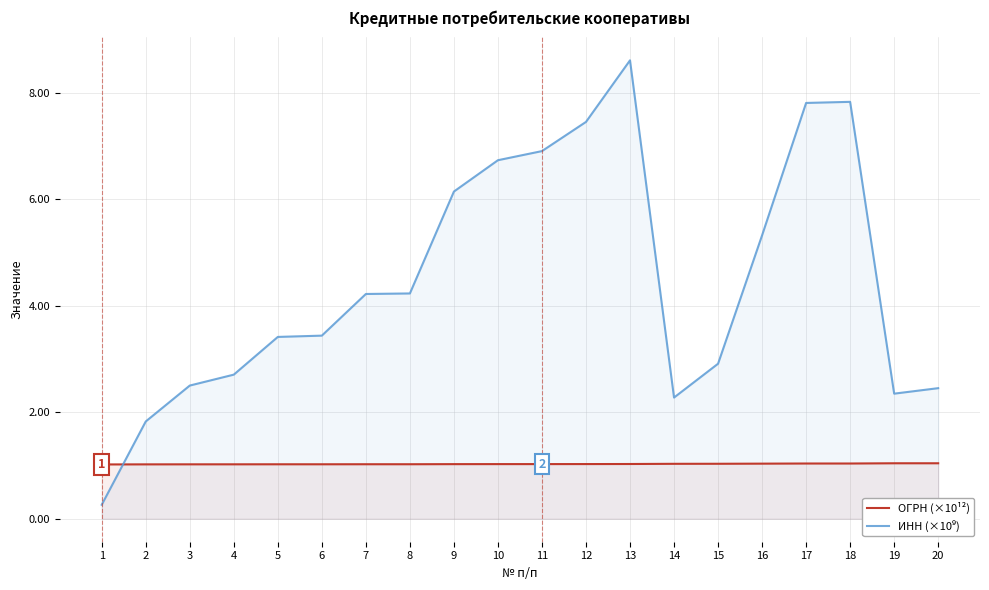

What is the maximum value for ОГРН (×10¹²)?

1.0